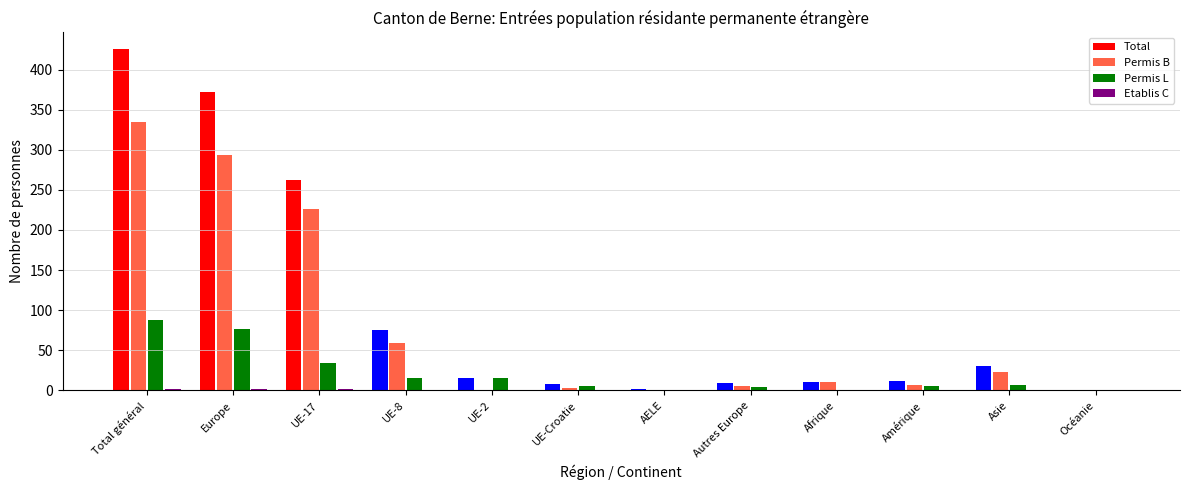

Which series has the largest total across all categories?

Total